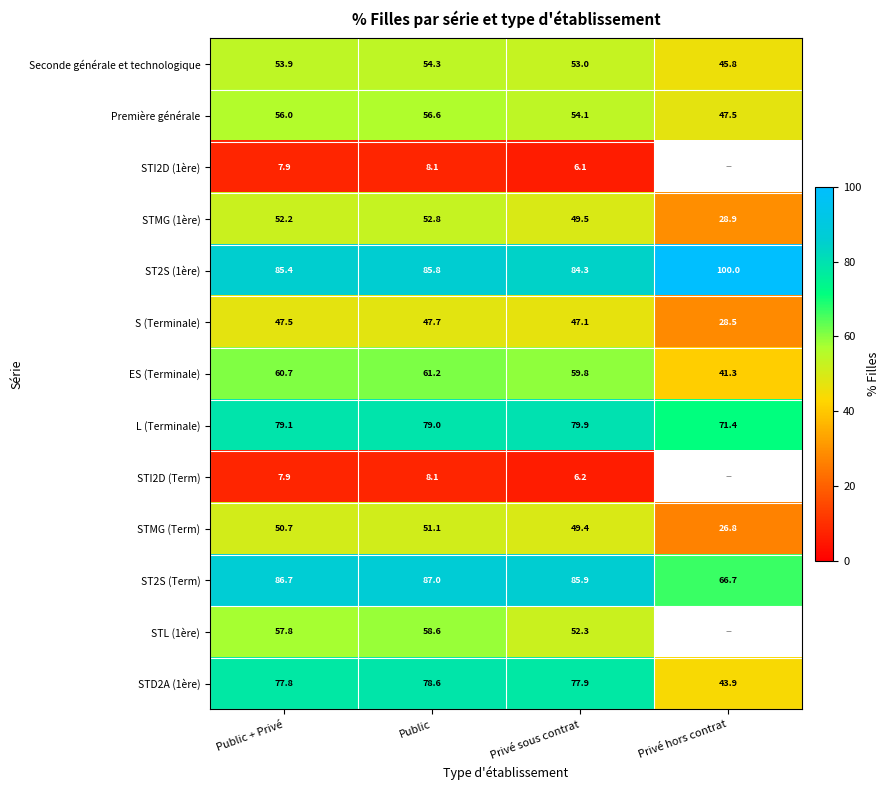

True or false: S (Terminale) has a value of 47.5 at Public + Privé.

True